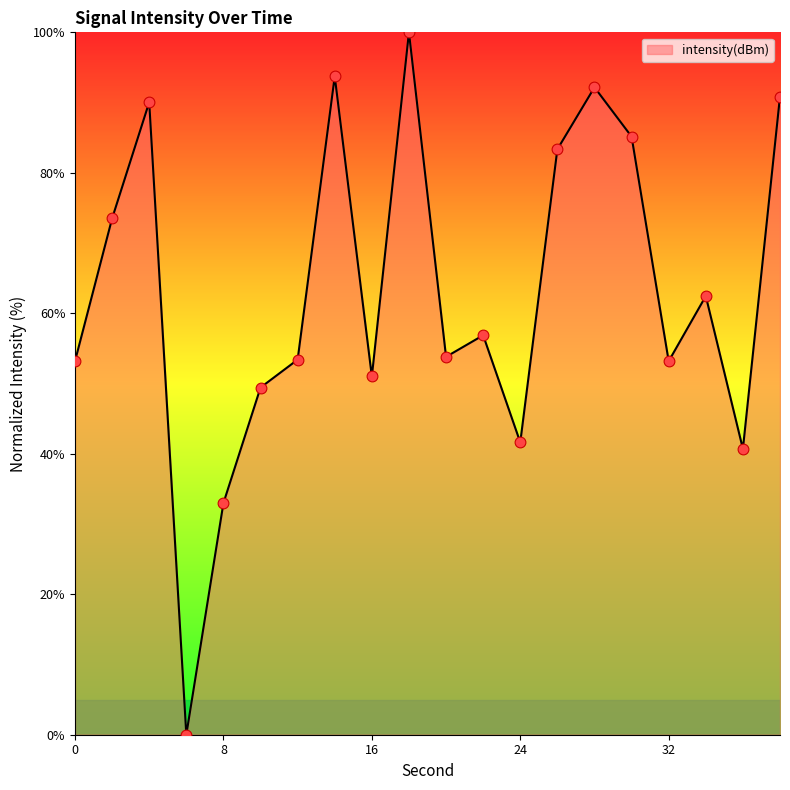

What is the maximum value shown in the chart?

100.0